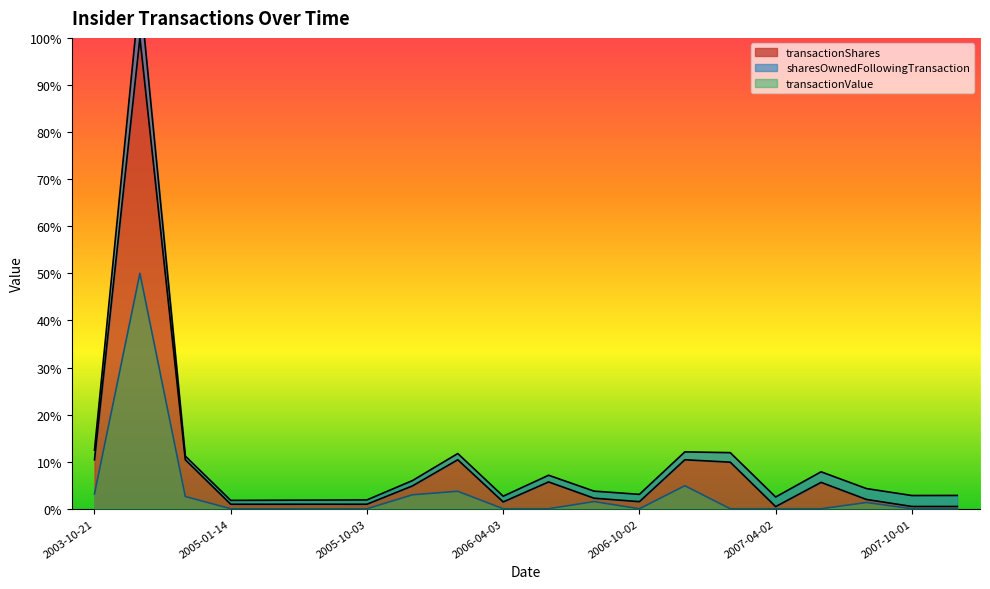

What is the maximum value for transactionShares?

100.0